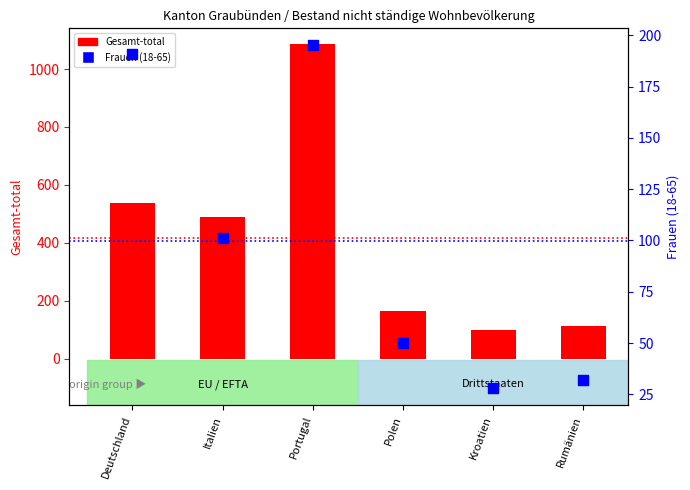

Which series reaches the minimum Y coordinate?

Frauen (18-65)